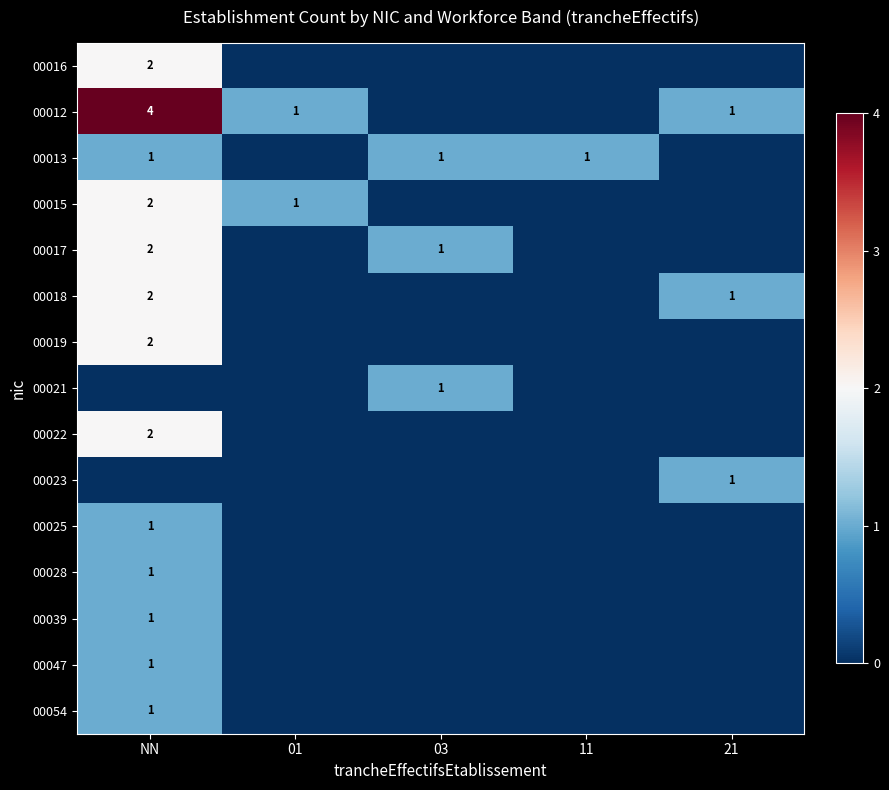

Count the number of categories in the chart.

5